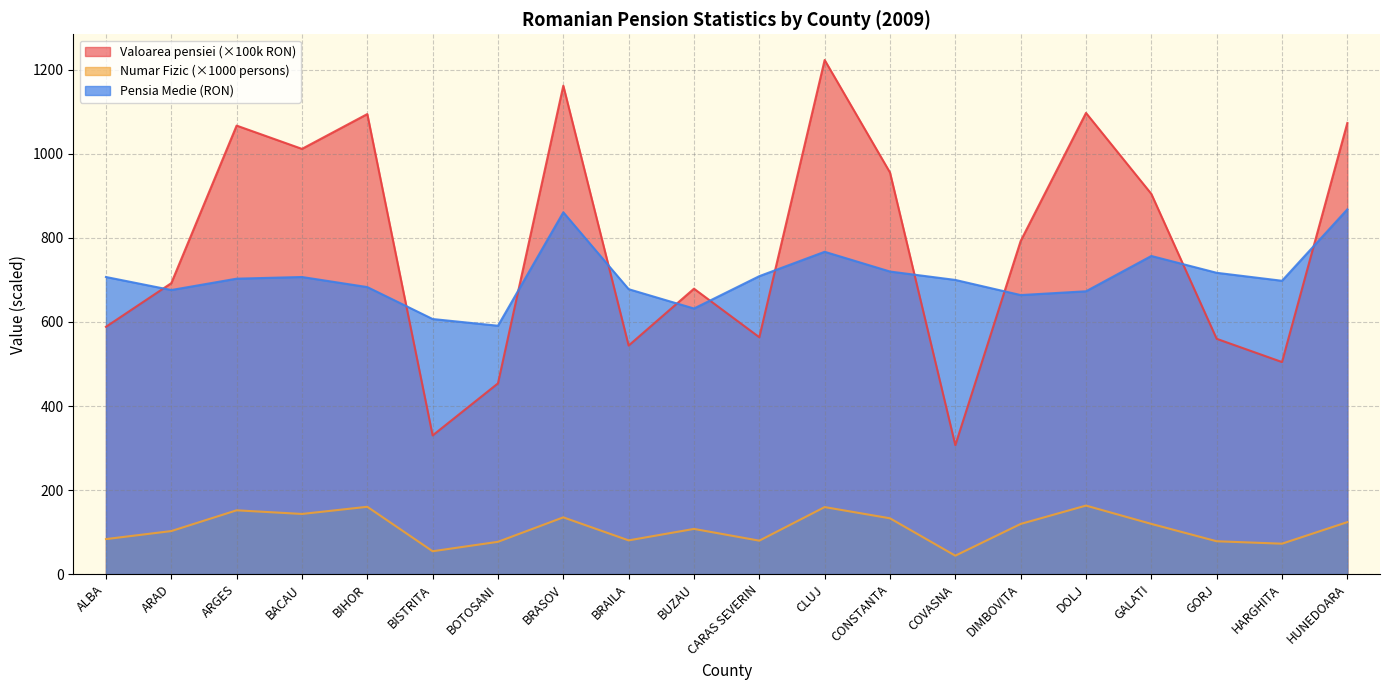

What is the value of the NUMAR FIZIC point at the 17th from the left?

119.5